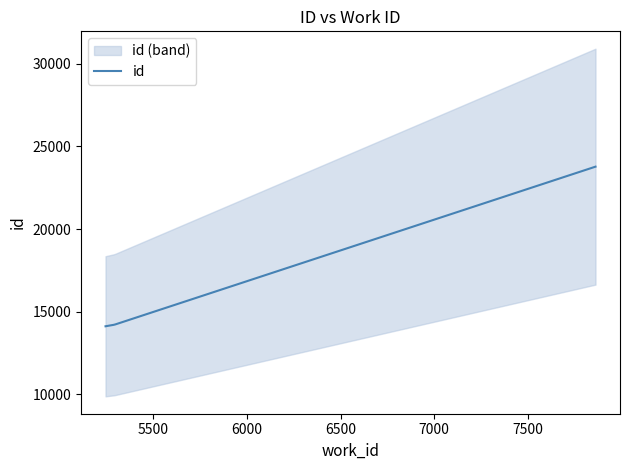

What is the minimum value shown in the chart?

14122